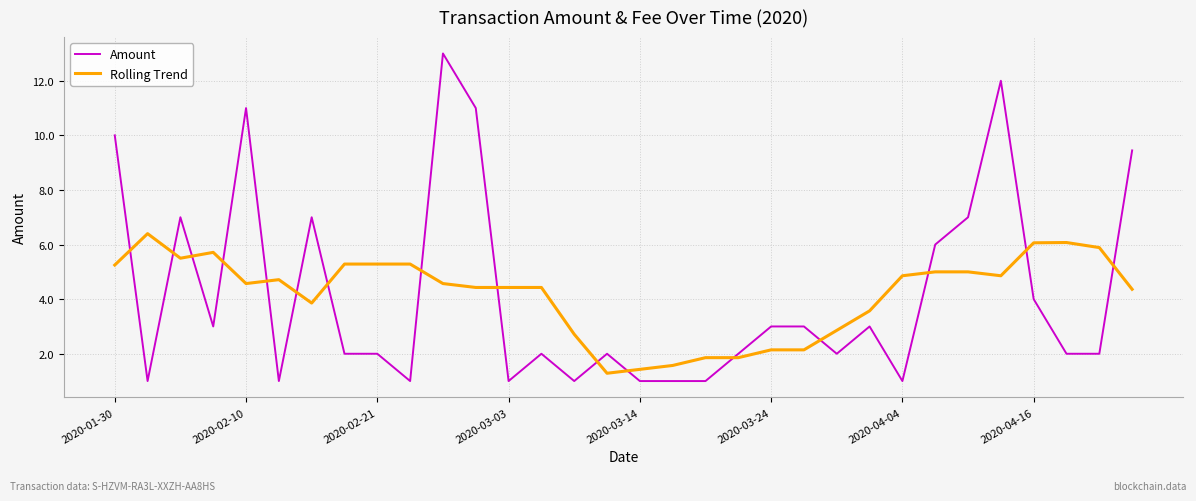

What is the smallest value displayed?

1.0